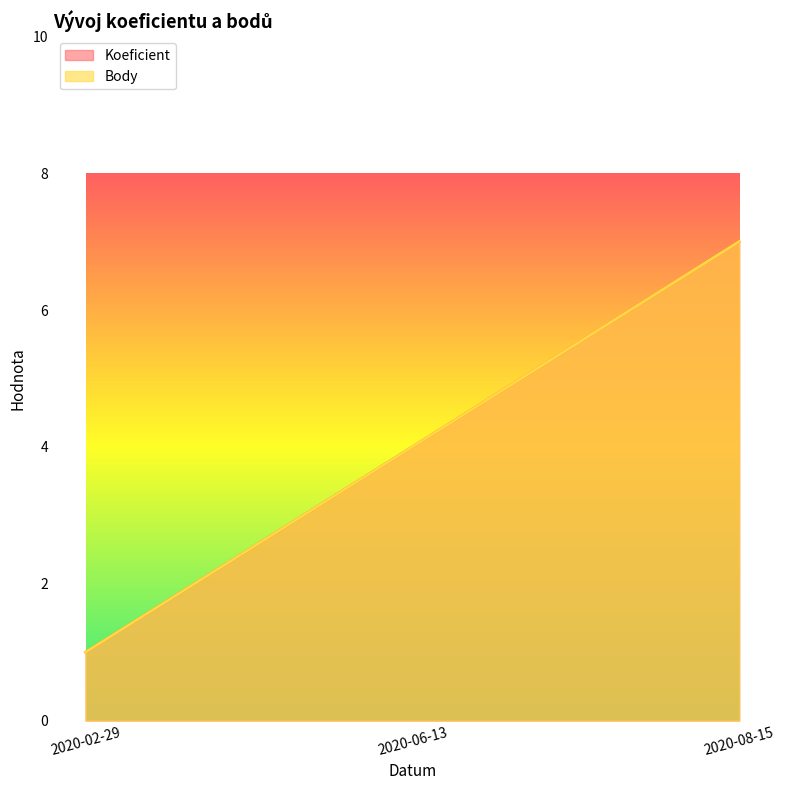

What is the label of the 1st point from the right?

2020-08-15